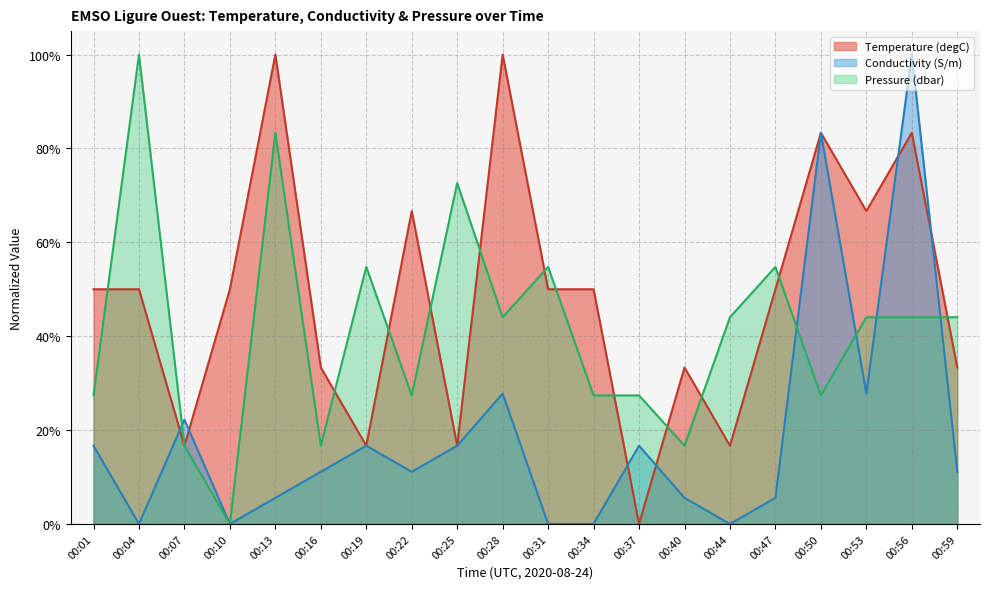

At which label is Temperature (degC) closest to 0?

00:37